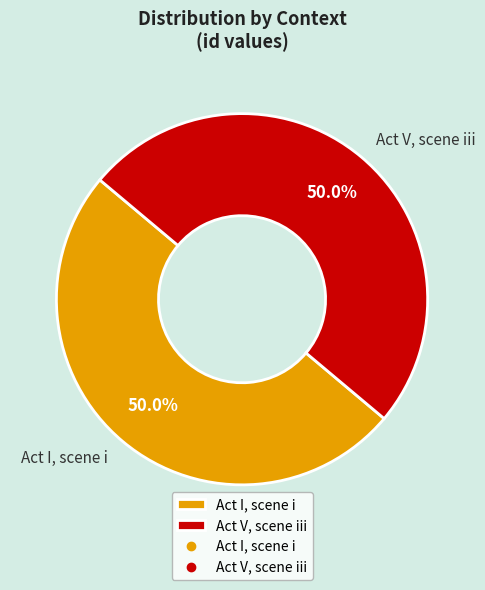

What percentage is NOT represented by Act I, scene i?

50.0%